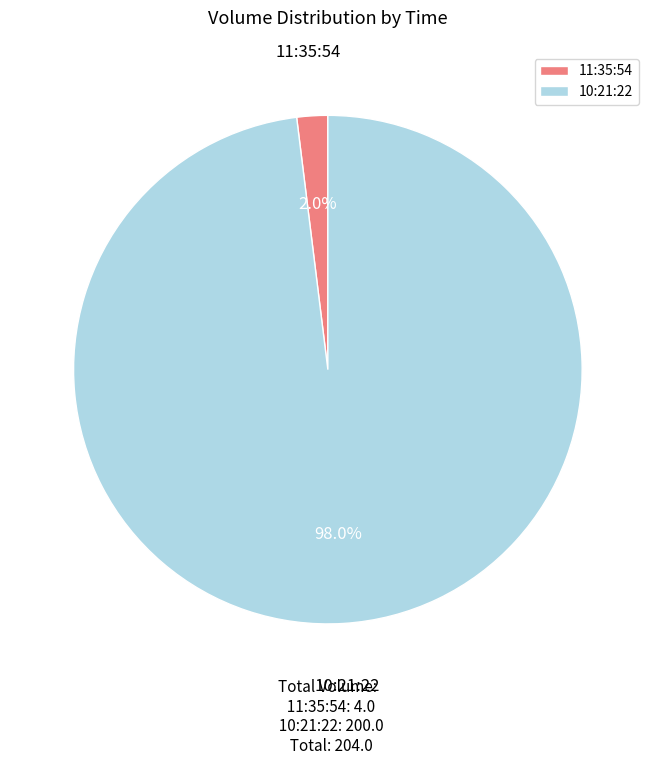

What percentage is the 11:35:54 slice, to the nearest percent?

2%